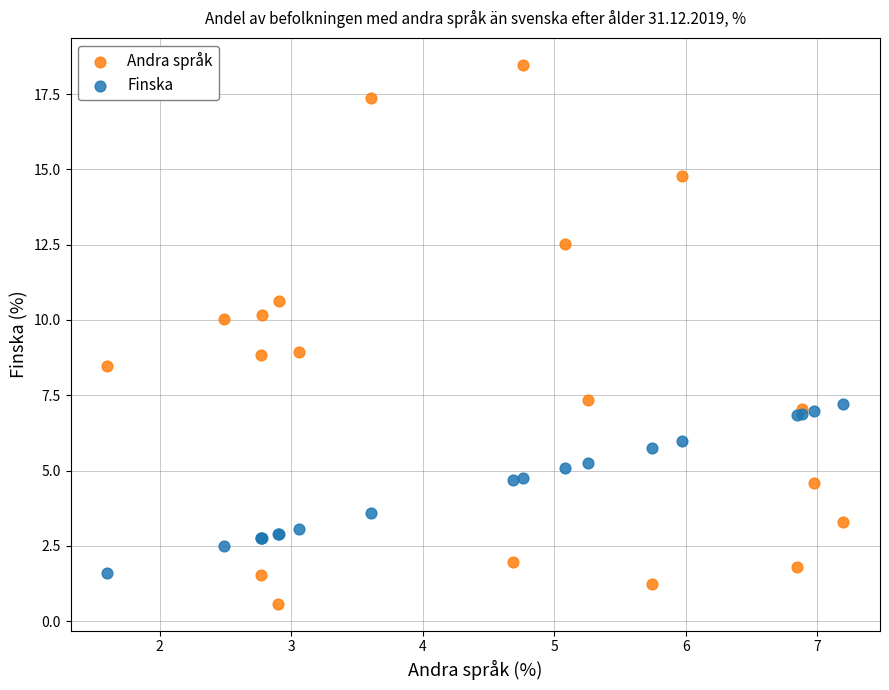

In the Finska series, what Y value is closest to 4?

3.6